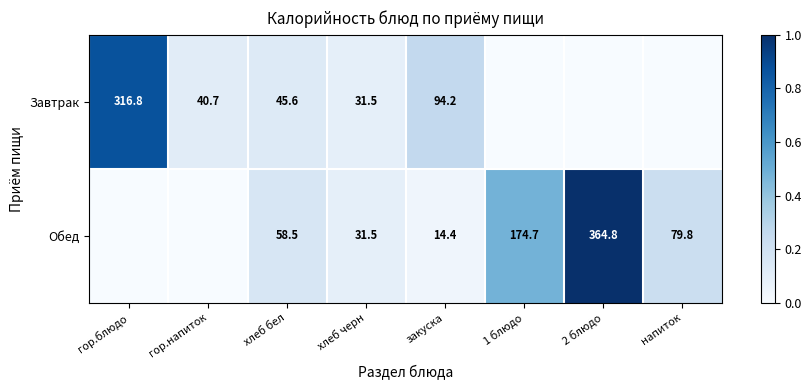

At хлеб бел, list the series in order from smallest to largest.

Завтрак, Обед